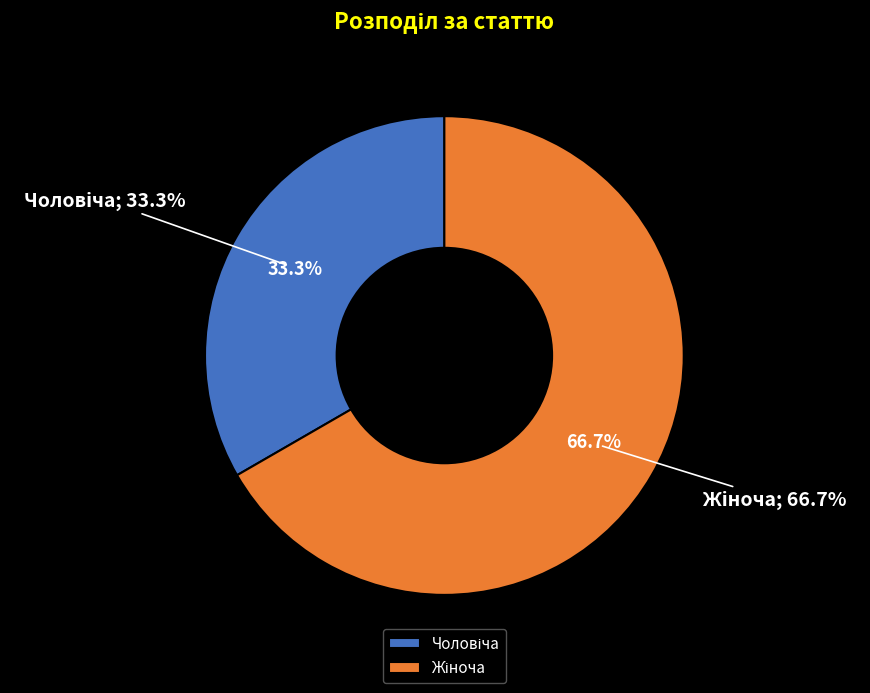

What percentage is NOT represented by Жіноча?

33.3%